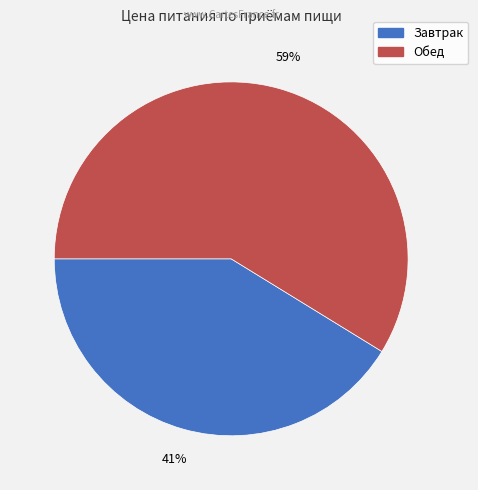

The Завтрак slice represents 41% of the pie. True or false?

True